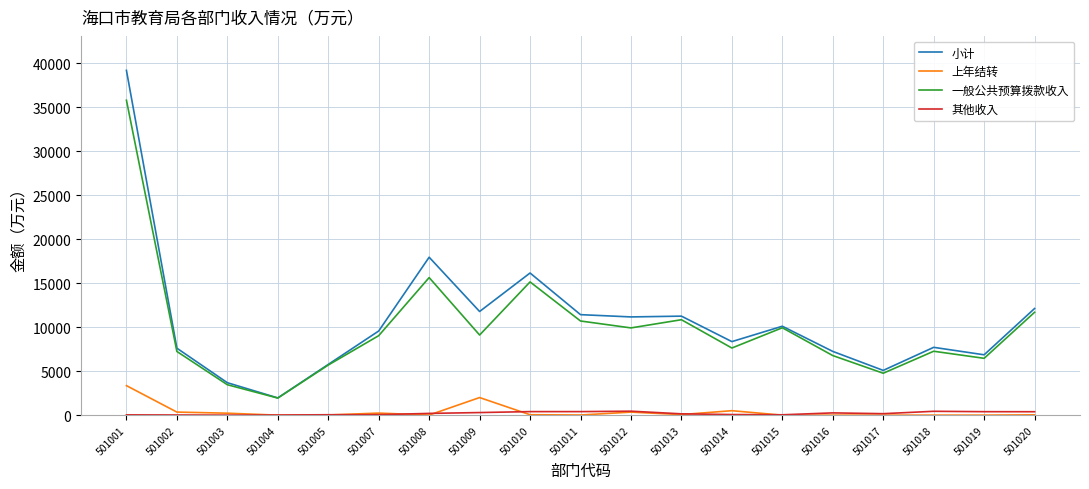

Where does the 其他收入 series first go above 169?

501008